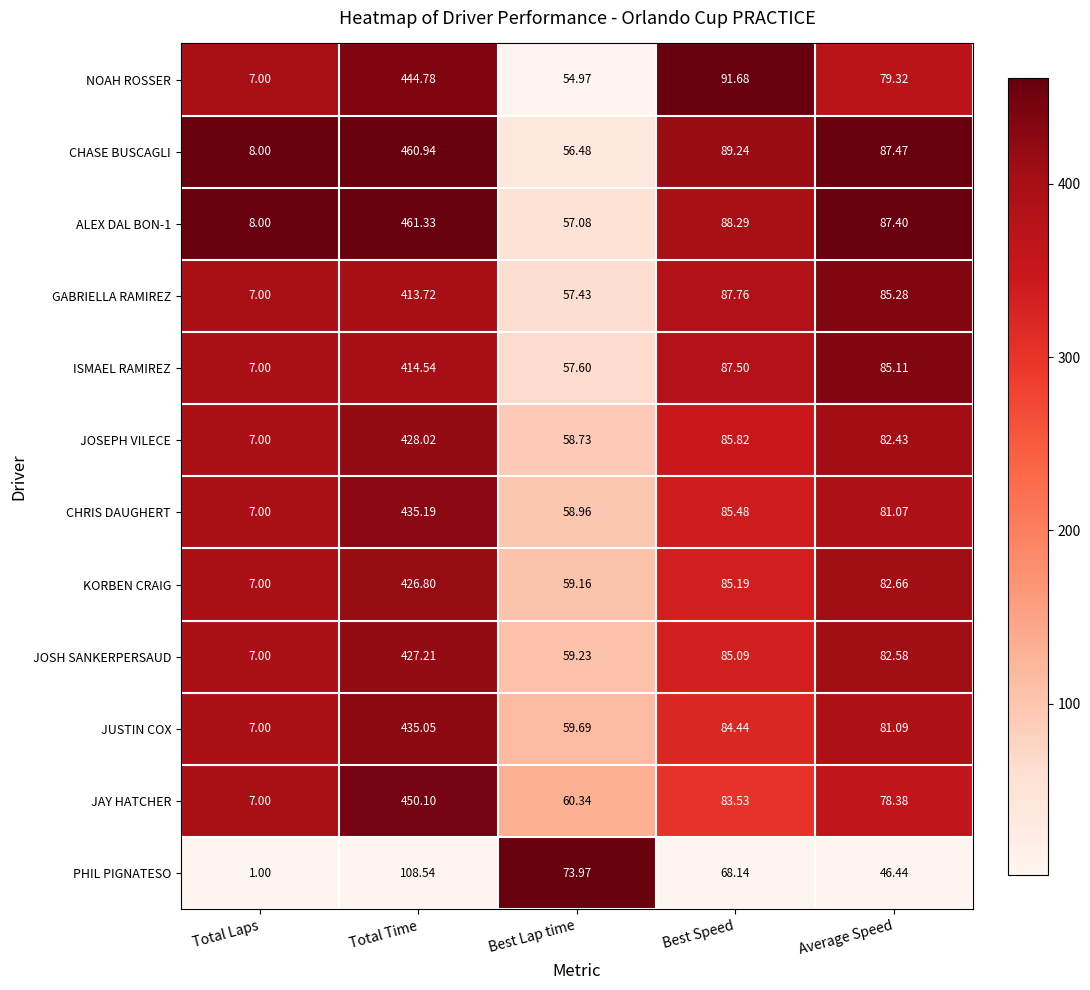

Where does the JAY HATCHER series first go above 78?

Total Time